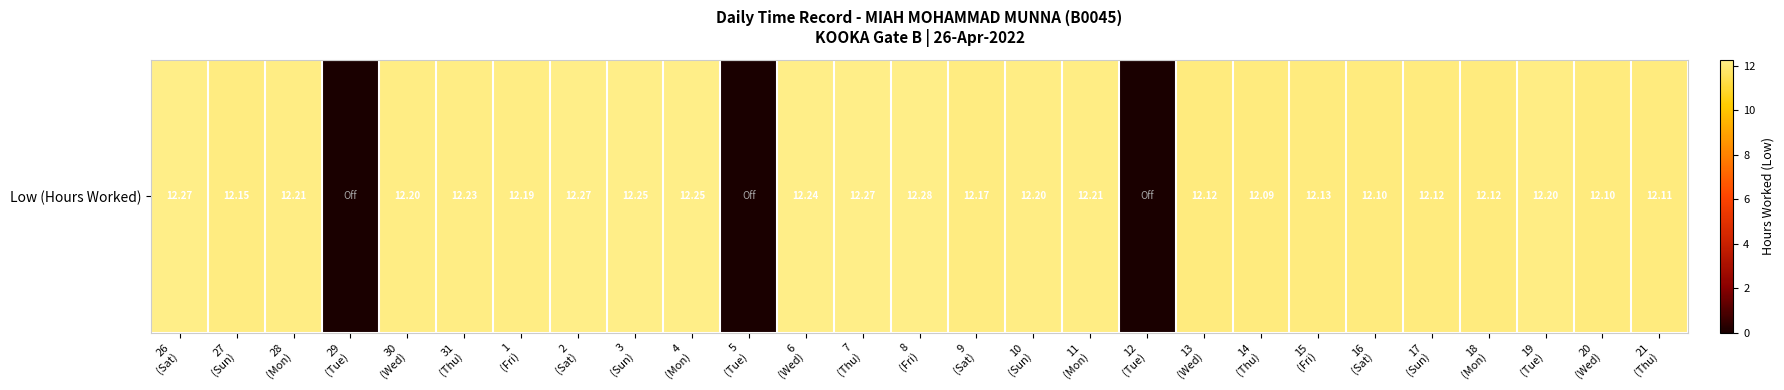

Between 12
(Tue) and 4
(Mon), which is larger?

4
(Mon)